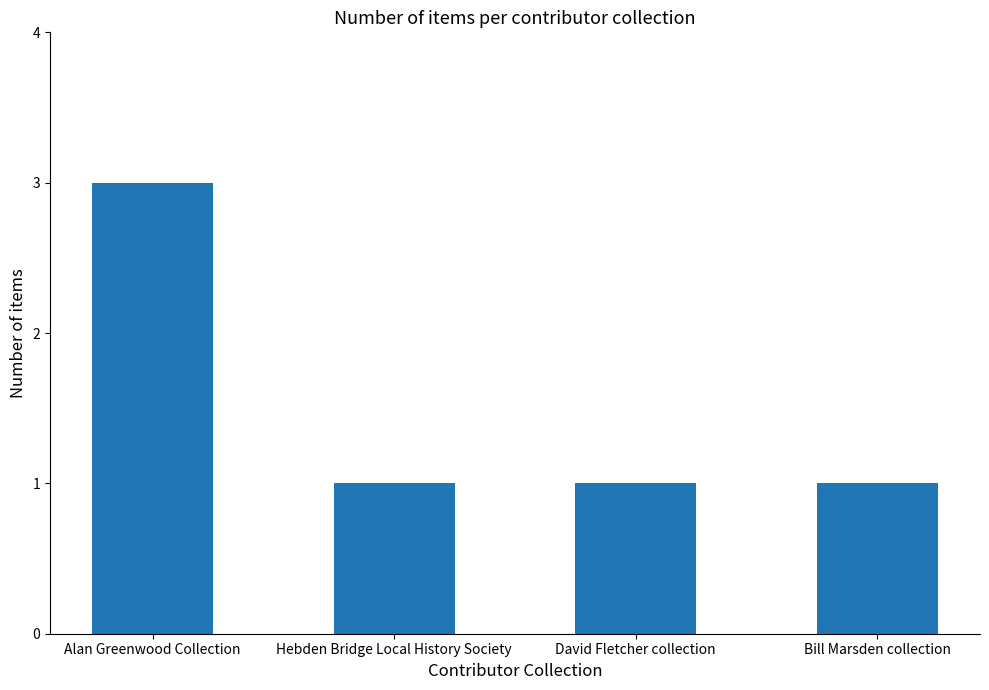

Count the number of data series in this chart.

1